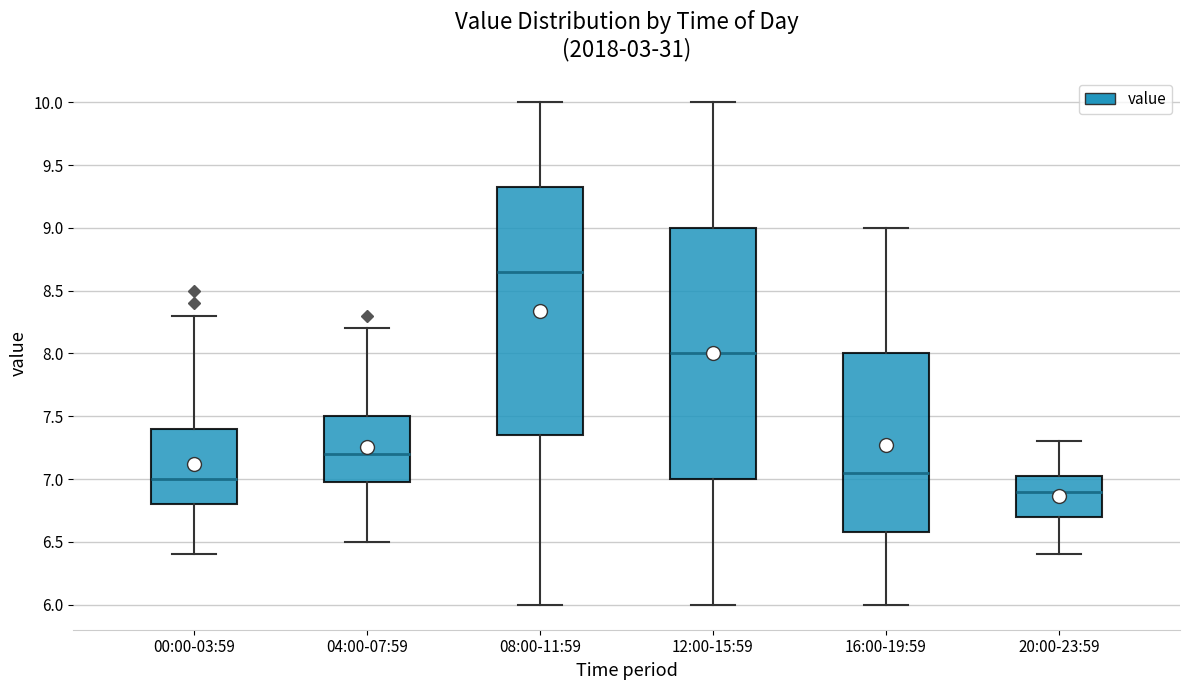

Where is the lower edge of the box for 20:00-23:59 on the y-axis? The values are not printed on the chart, so give them approximately, as read against the axis.

6.70